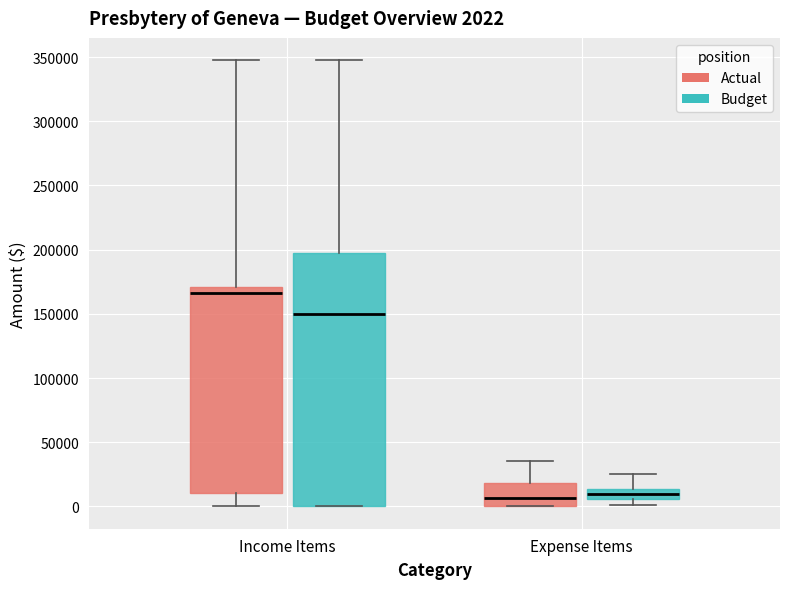

Which box is the tallest, from its lower edge to its upper edge?

Income Items (Budget)